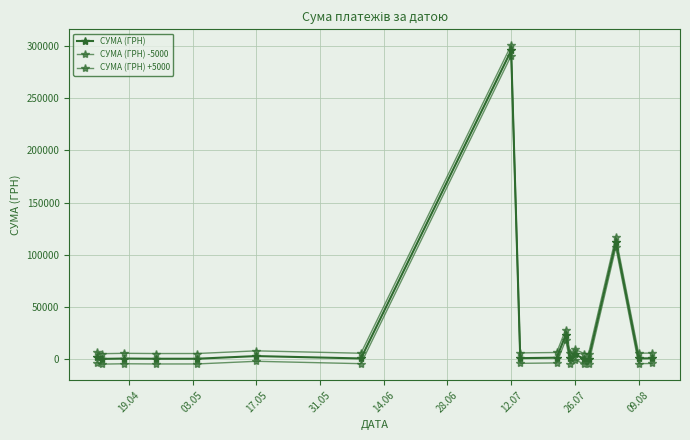

How many data points does each series have?

18